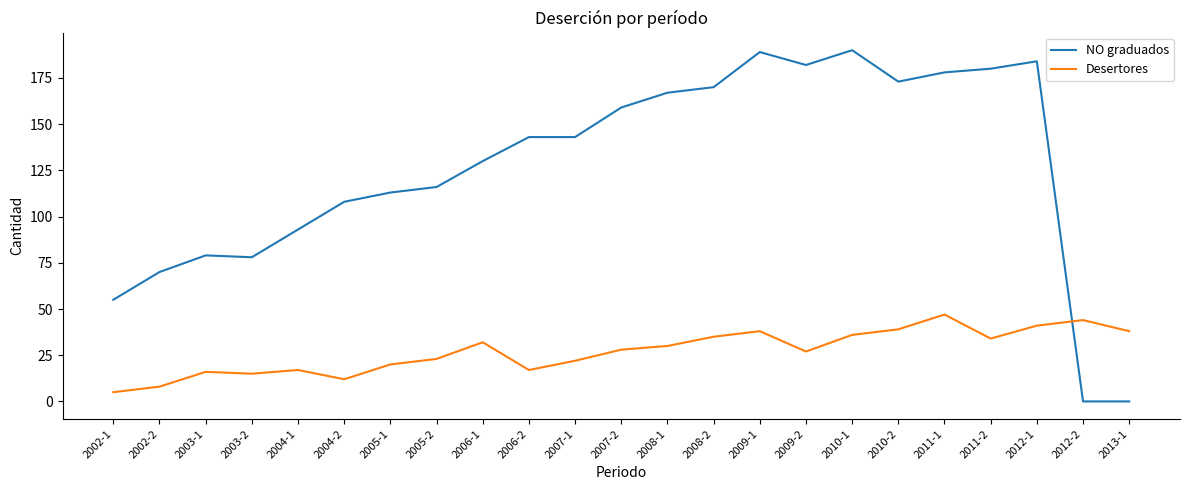

List the series in order of their overall mean, highest first.

NO graduados, Desertores